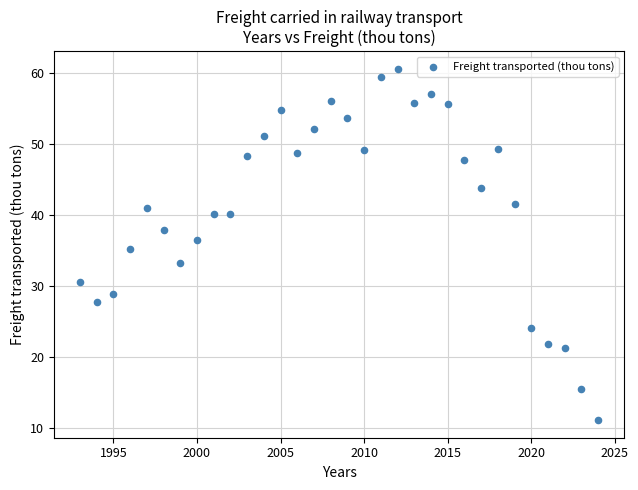

What is the range of X values (max minus min)?

31.0